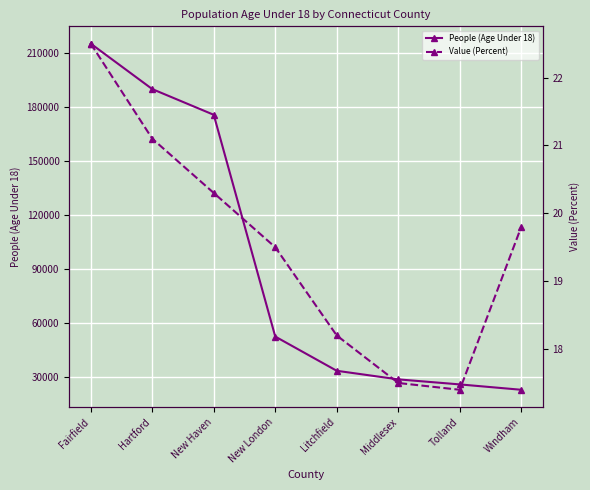

Which category has the highest value across all series?

Fairfield